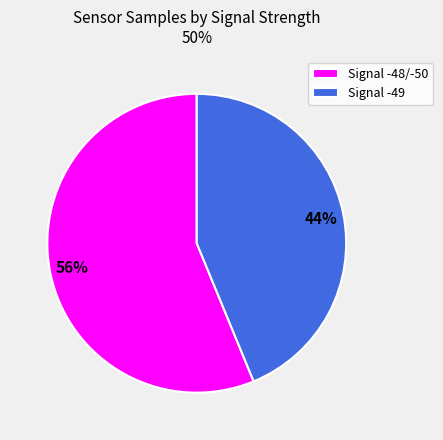

What is the ratio of the value at Signal -49 to the value at Signal -48/-50?

0.8